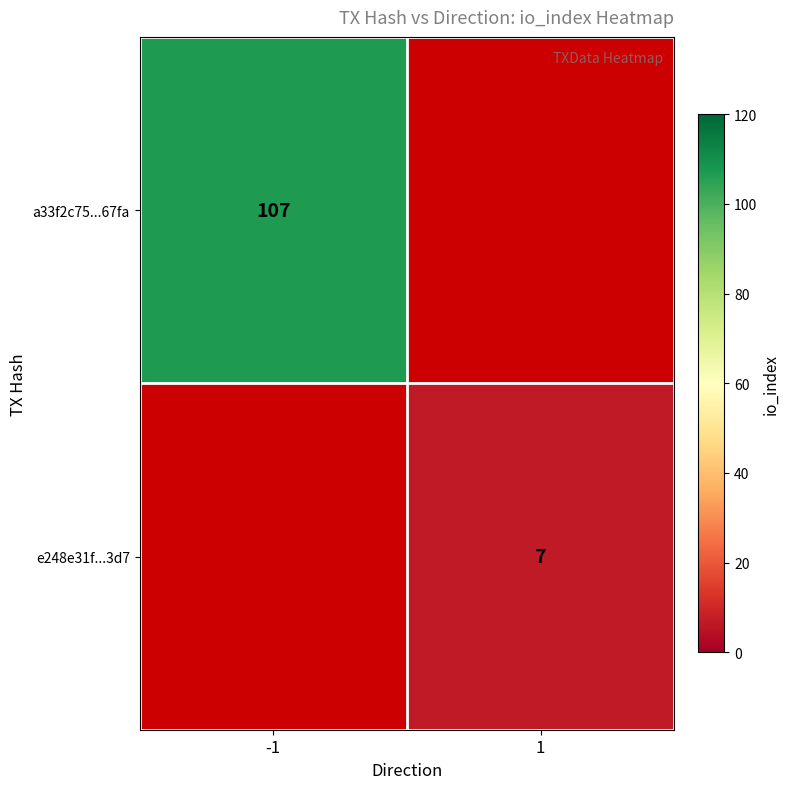

How many distinct data groups are displayed?

2